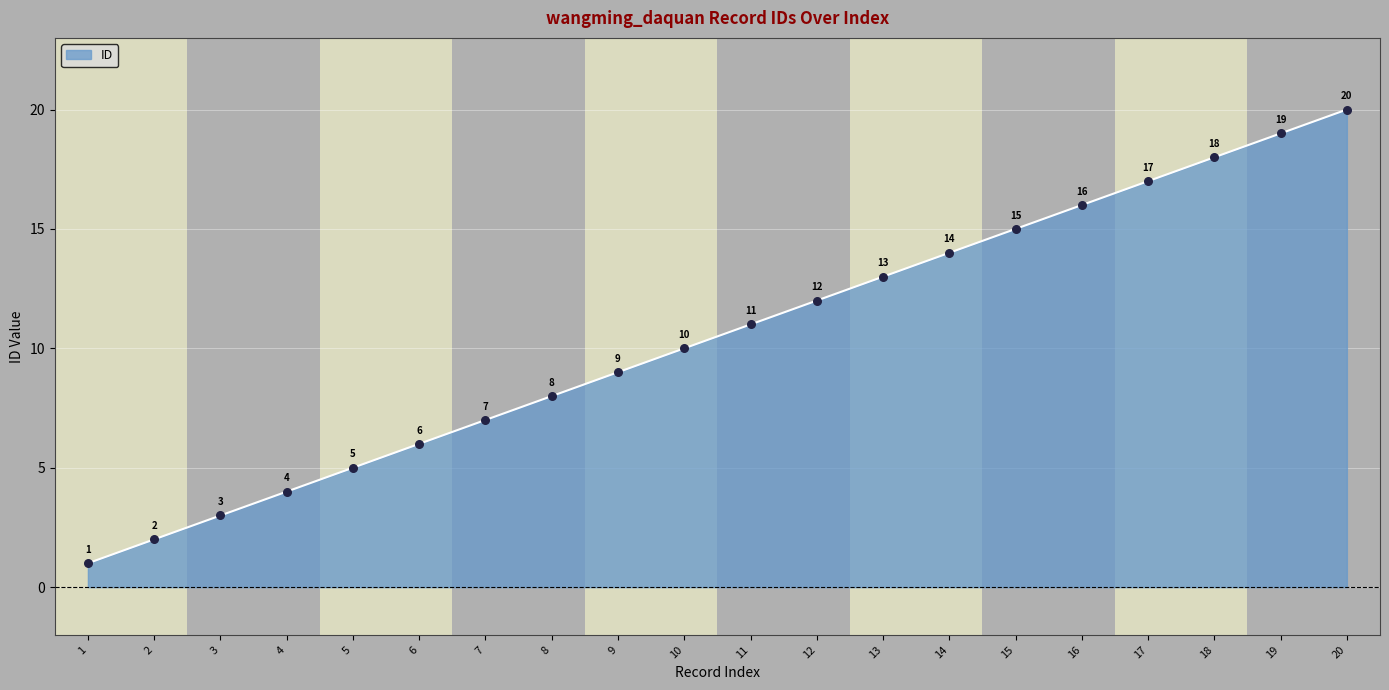

What is the ratio of the value at 13 to the value at 16?

0.8